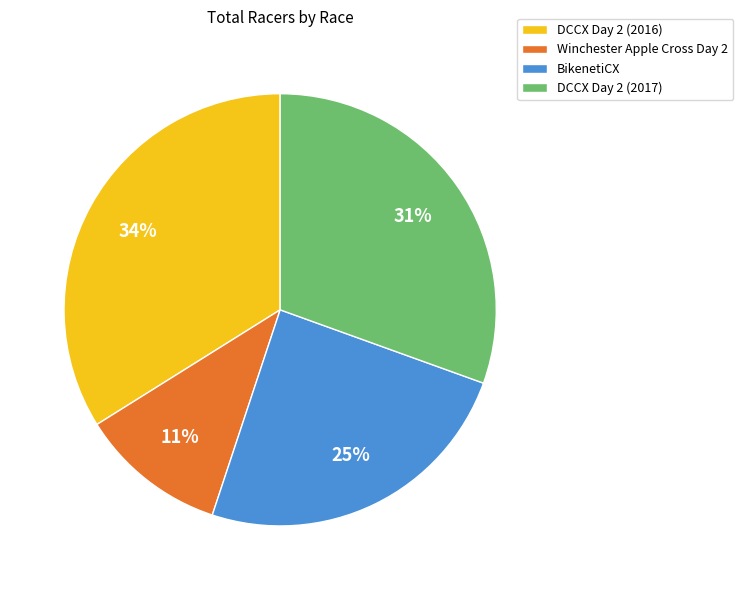

What percentage is the BikenetiCX slice, to the nearest percent?

25%